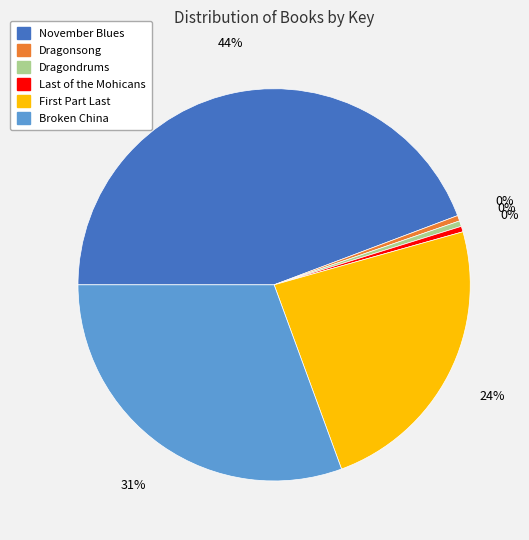

What is the largest slice in the pie chart?

November Blues